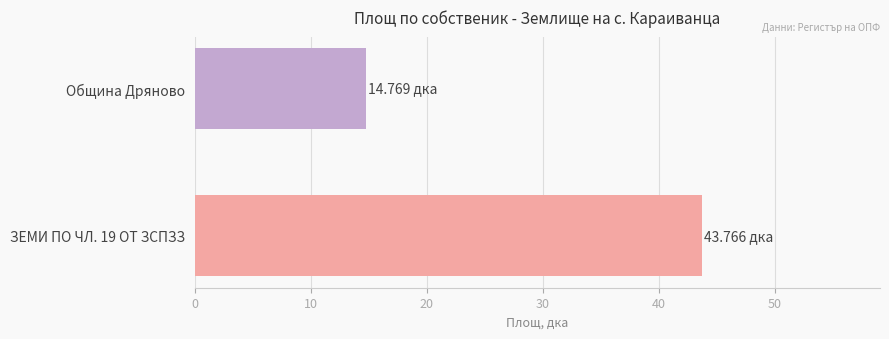

Which has a higher value, Община Дряново or ЗЕМИ ПО ЧЛ. 19 ОТ ЗСПЗЗ?

ЗЕМИ ПО ЧЛ. 19 ОТ ЗСПЗЗ